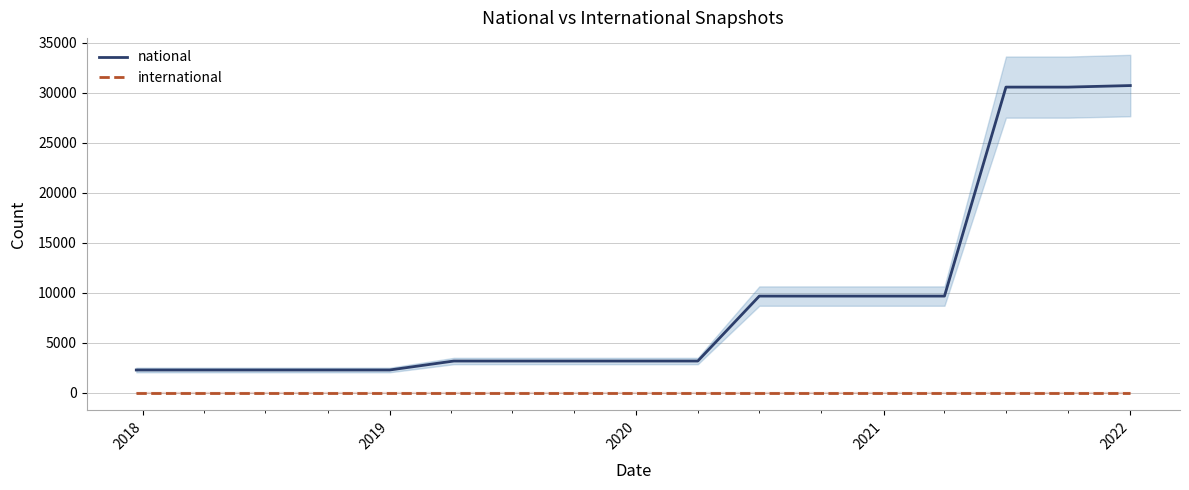

True or false: national has a value of 13023 at 2021.

False